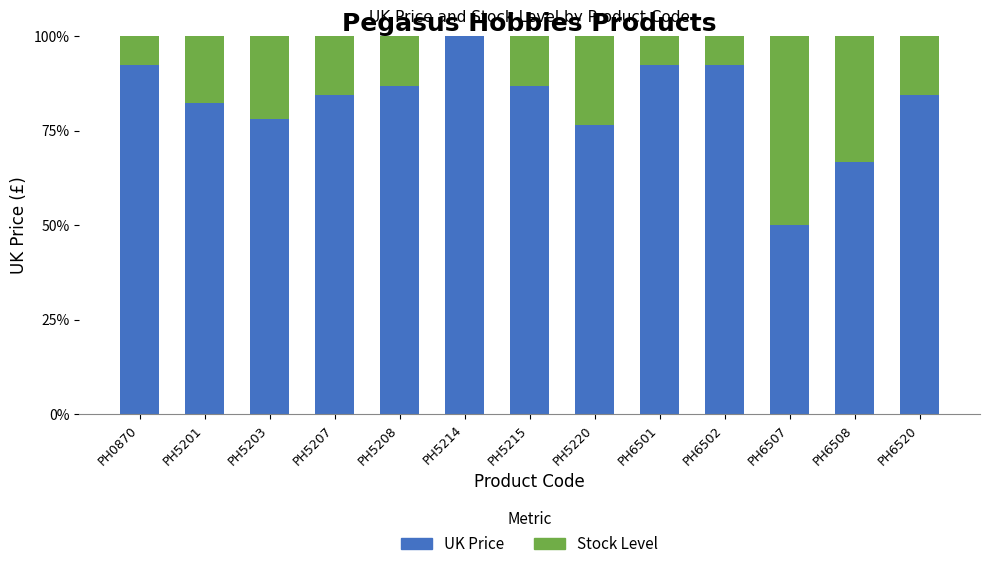

At which label does UK Price first exceed 84?

PH0870